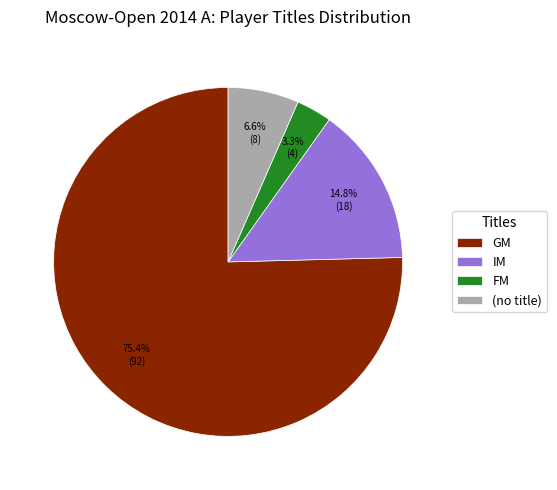

Is it true that FM is 3% of the pie?

True